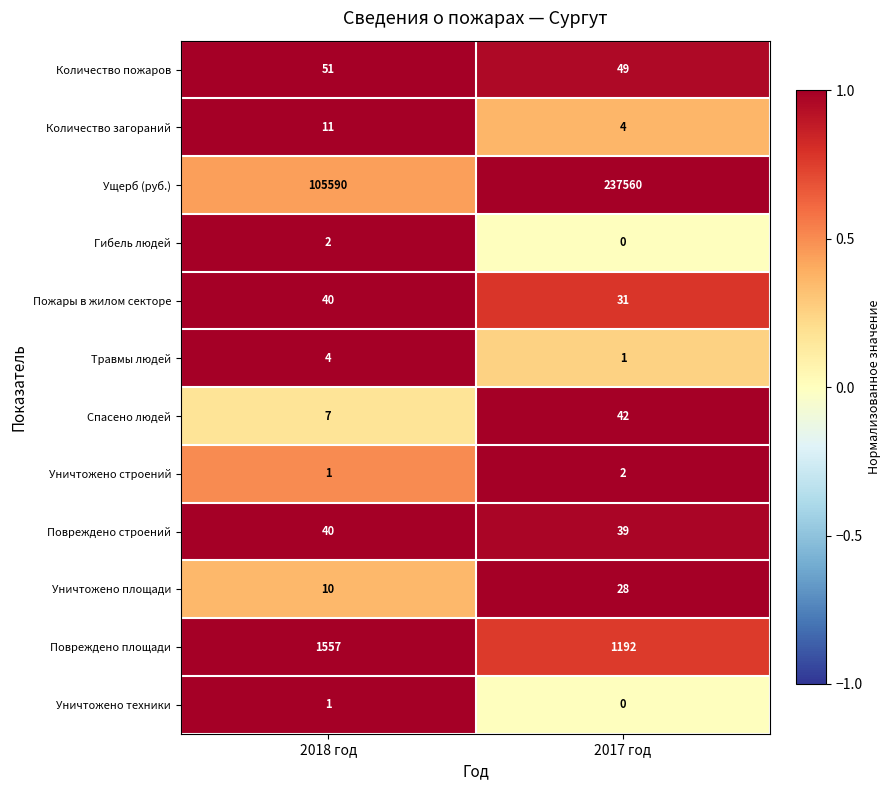

Reading right to left, transcribe all the data shown in this chart.

Количество пожаров: 49	51
Количество загораний: 4	11
Ущерб (руб.): 237560	105590
Гибель людей: 0	2
Пожары в жилом секторе: 31	40
Травмы людей: 1	4
Спасено людей: 42	7
Уничтожено строений: 2	1
Повреждено строений: 39	40
Уничтожено площади: 28	10
Повреждено площади: 1192	1557
Уничтожено техники: 0	1